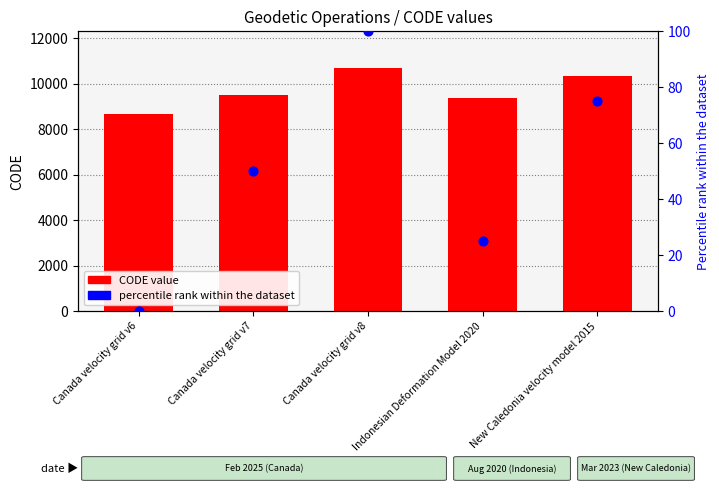

Which series has the largest total across all categories?

CODE value